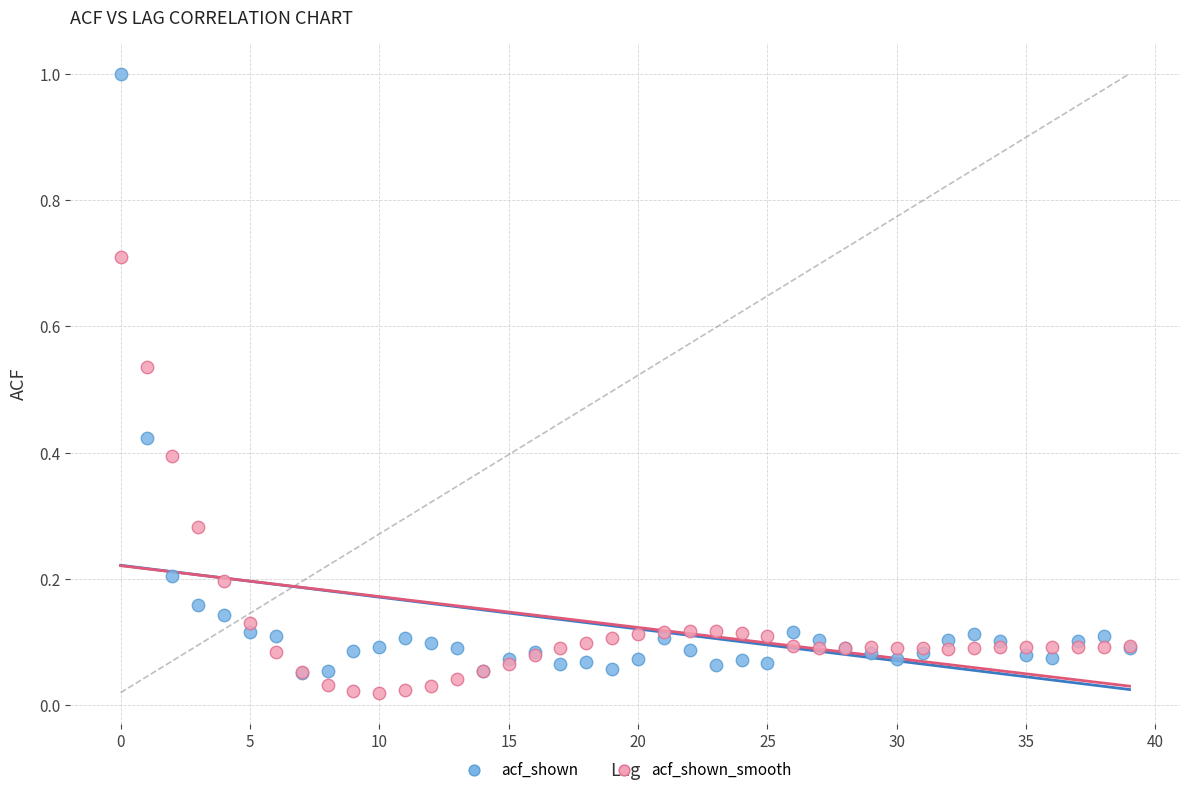

What are all the series names shown in the legend?

acf_shown, acf_shown_smooth